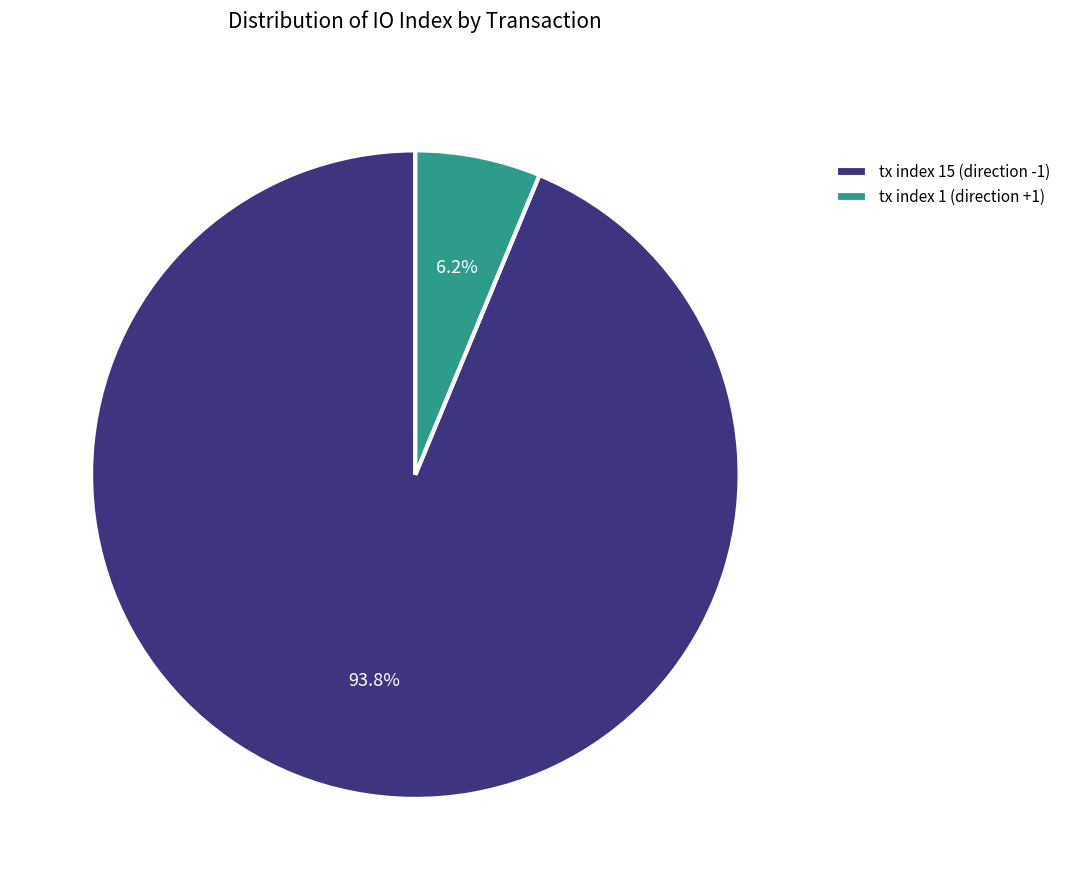

Which category has the biggest portion of the pie?

tx index 15 (direction -1)